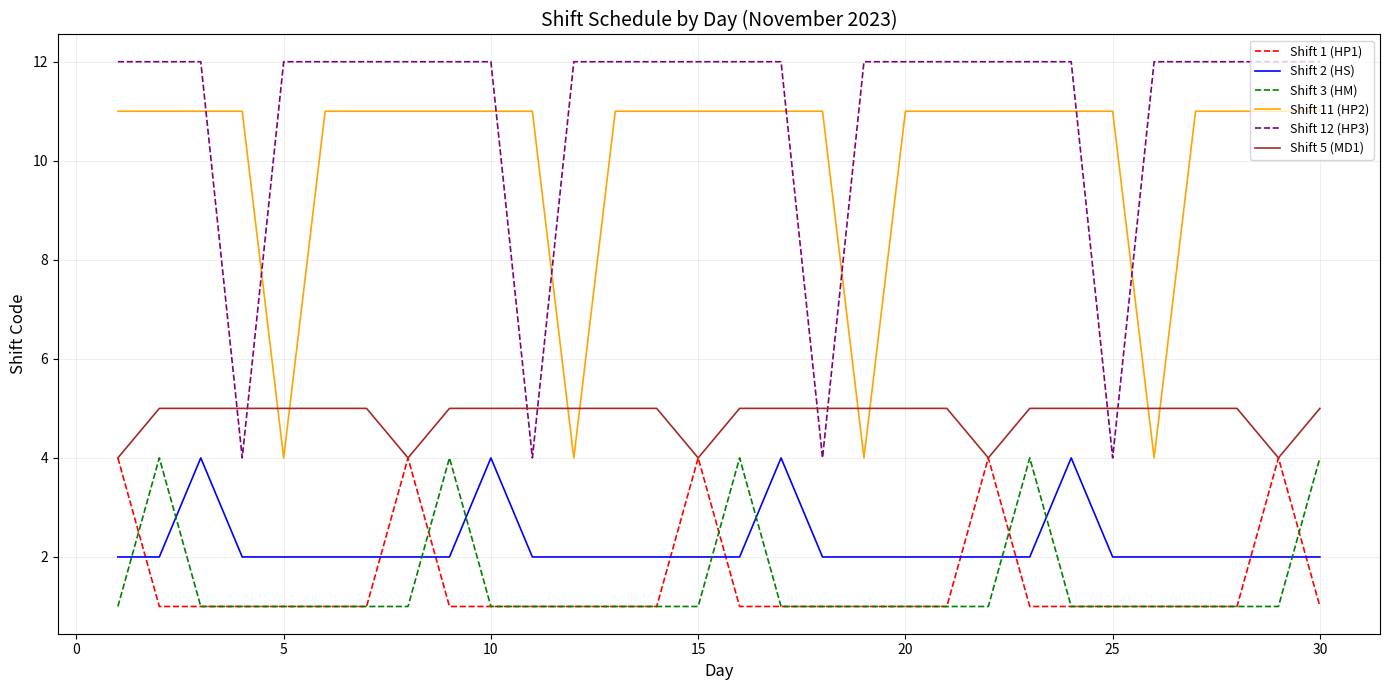

Which series has the largest range (max minus min)?

Shift 12 (HP3)